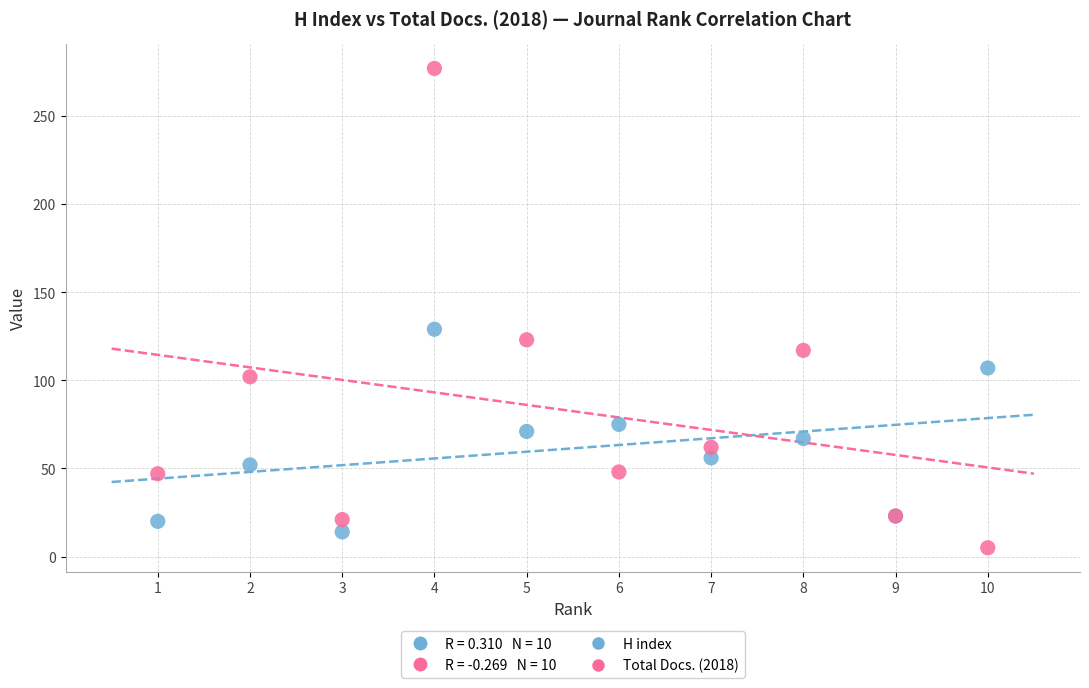

In the Total Docs. (2018) series, what Y value is closest to 141?

123